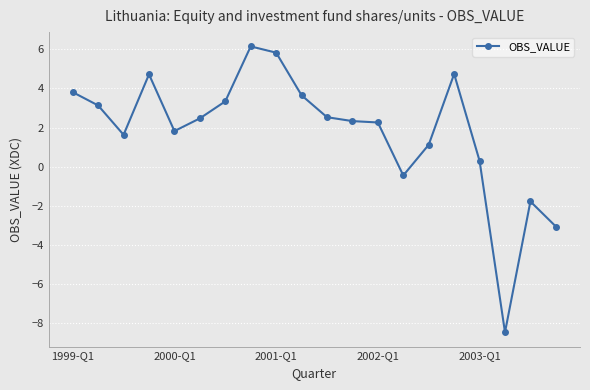

What is the difference between the maximum and minimum values?

14.6